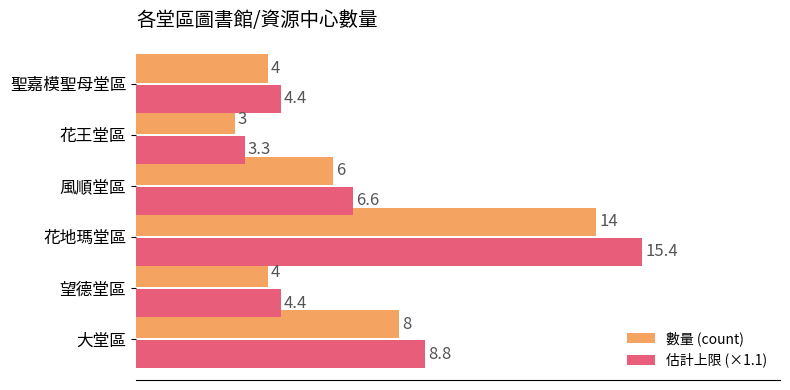

Where is 數量 (count) nearest to the value 8?

大堂區